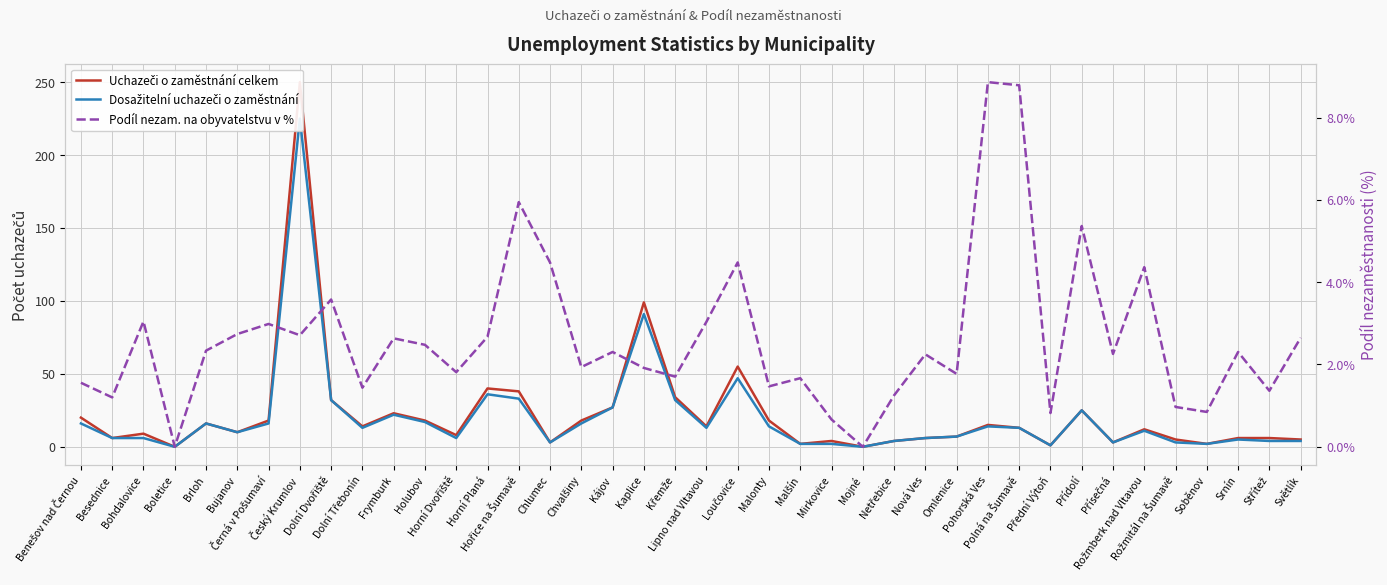

What is the label of the 6th point from the left?

Bujanov